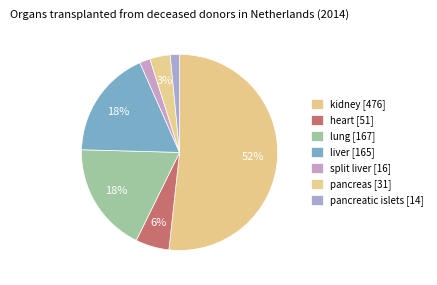

Count the number of slices in the pie.

7